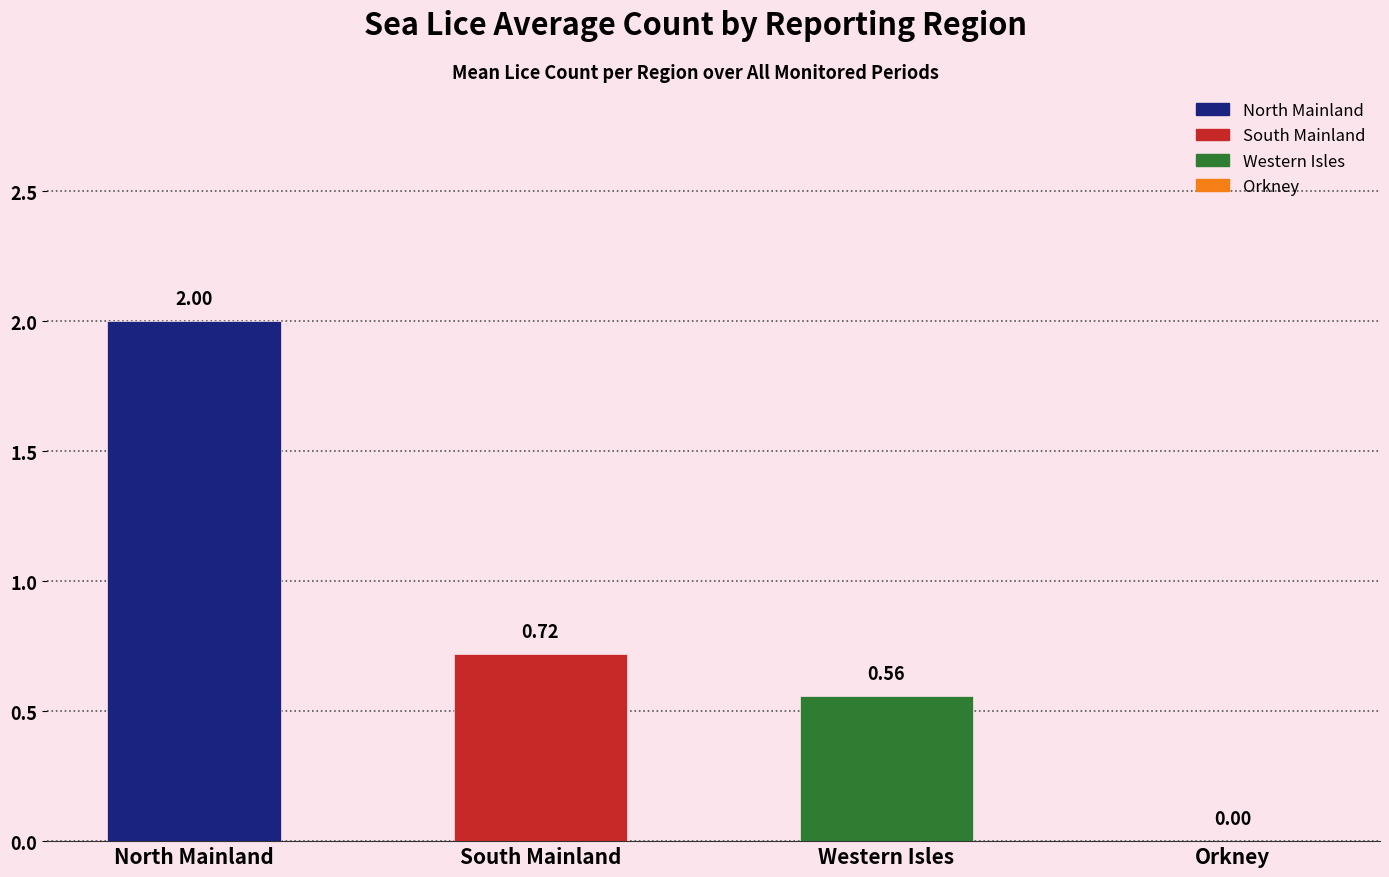

At which label is the value closest to 1?

South Mainland